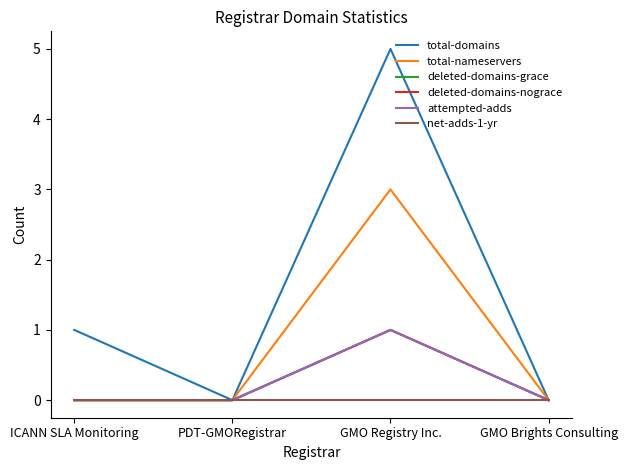

The value of net-adds-1-yr at GMO Registry Inc. is 0. True or false?

True